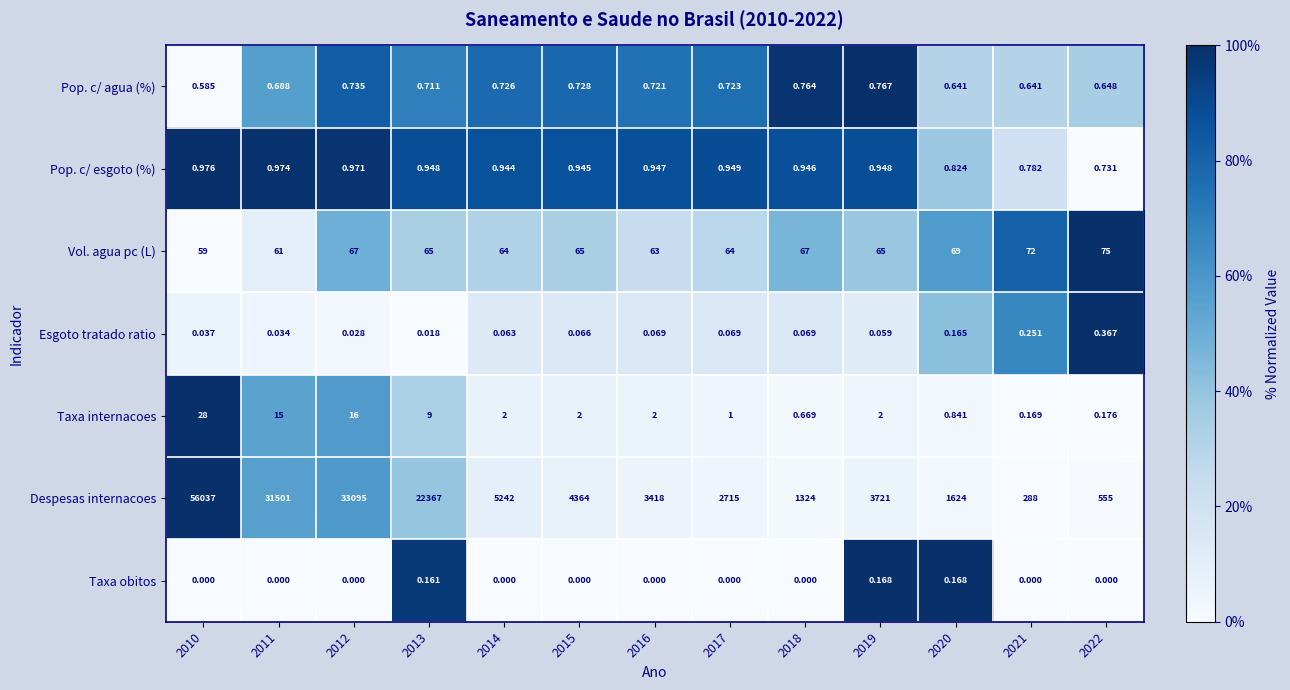

Is the value of Despesas internacoes at 2017 greater than the value of Taxa obitos at 2020?

Yes